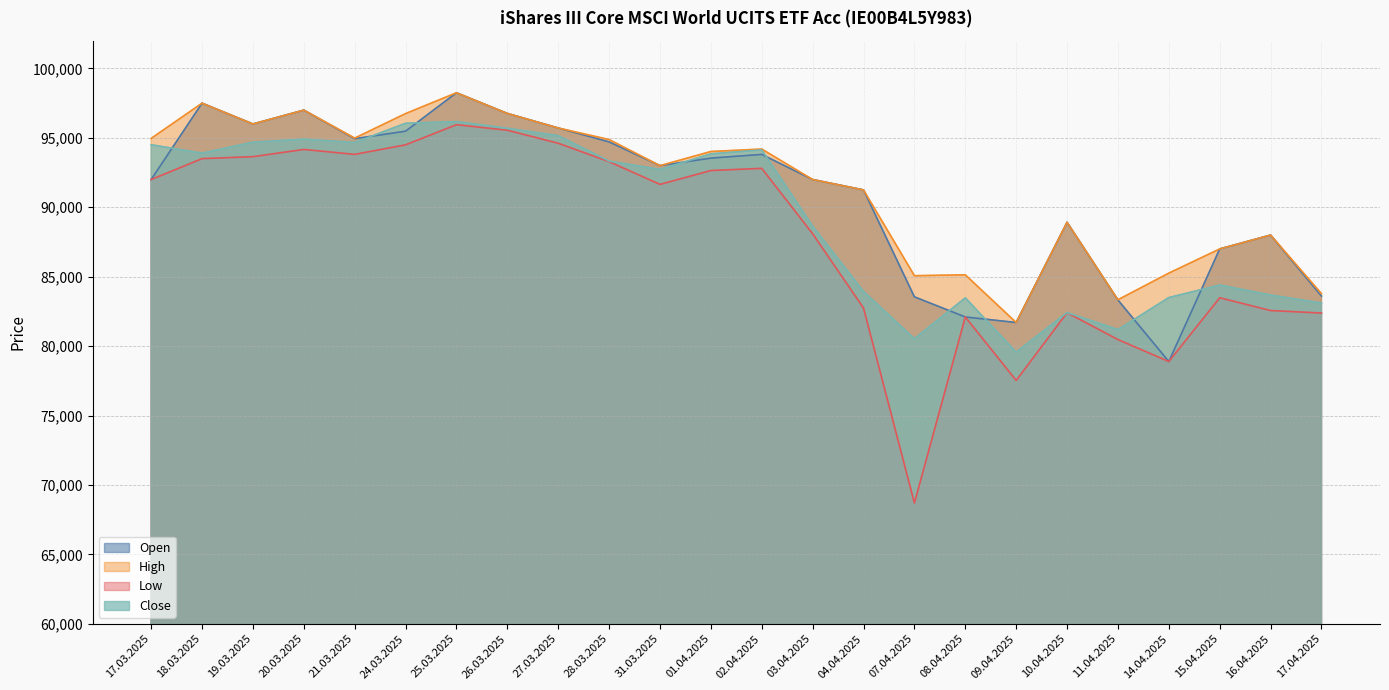

What is the difference between the Low values at 24.03.2025 and 07.04.2025?

25797